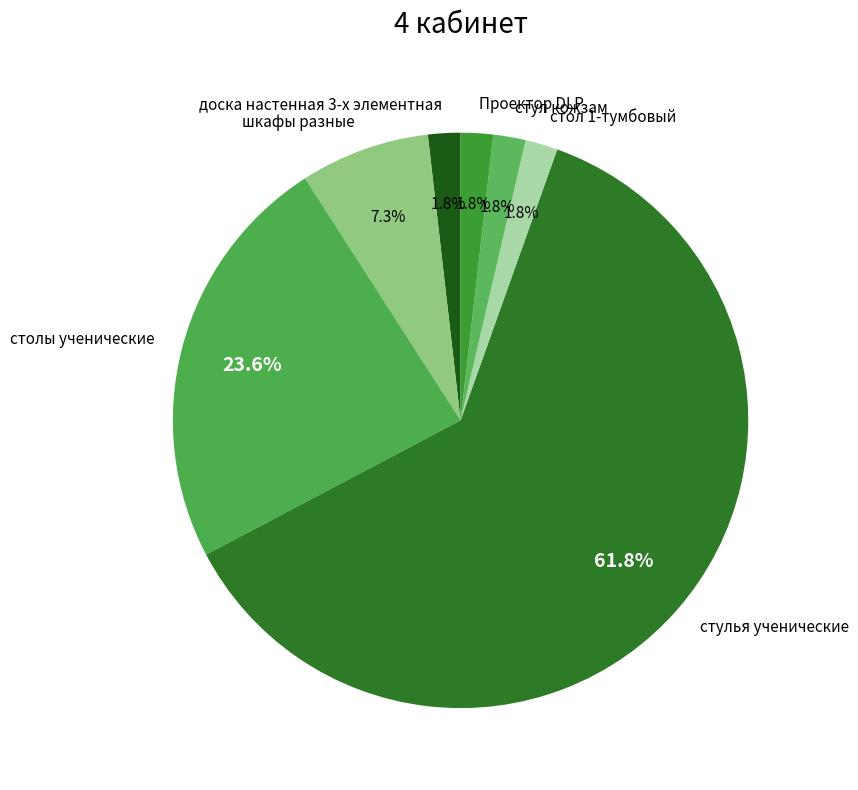

The стол 1-тумбовый slice represents 2% of the pie. True or false?

True